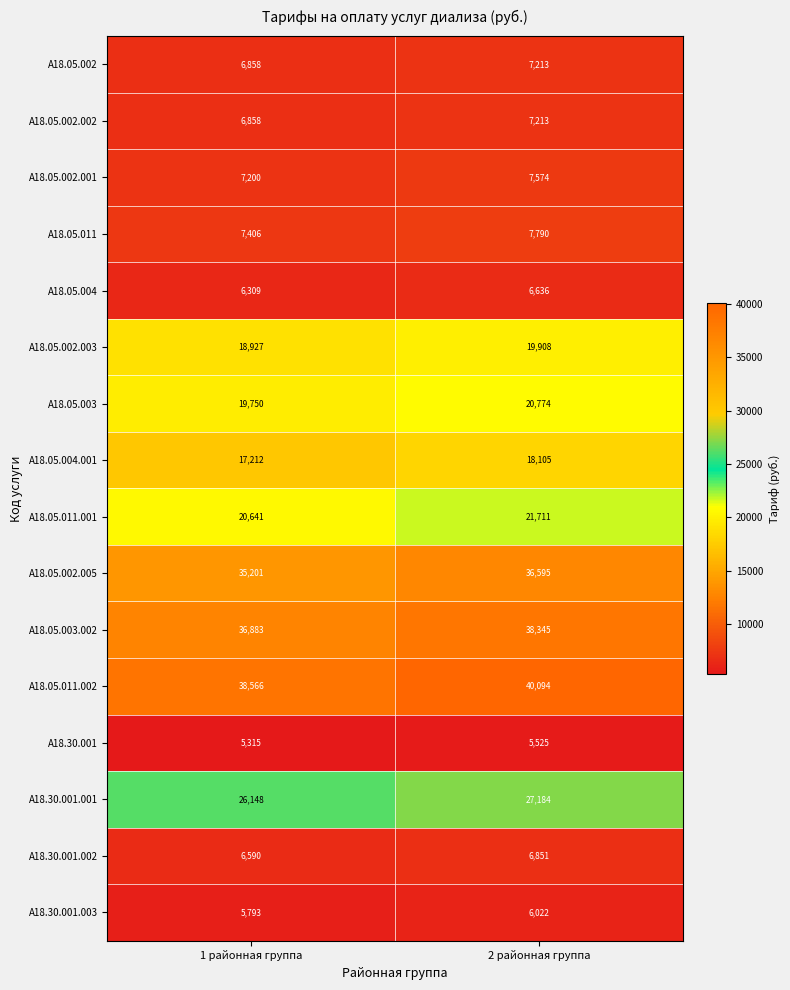

Is the value of A18.05.002 at 2 районная группа greater than the value of A18.30.001.003 at 1 районная группа?

Yes